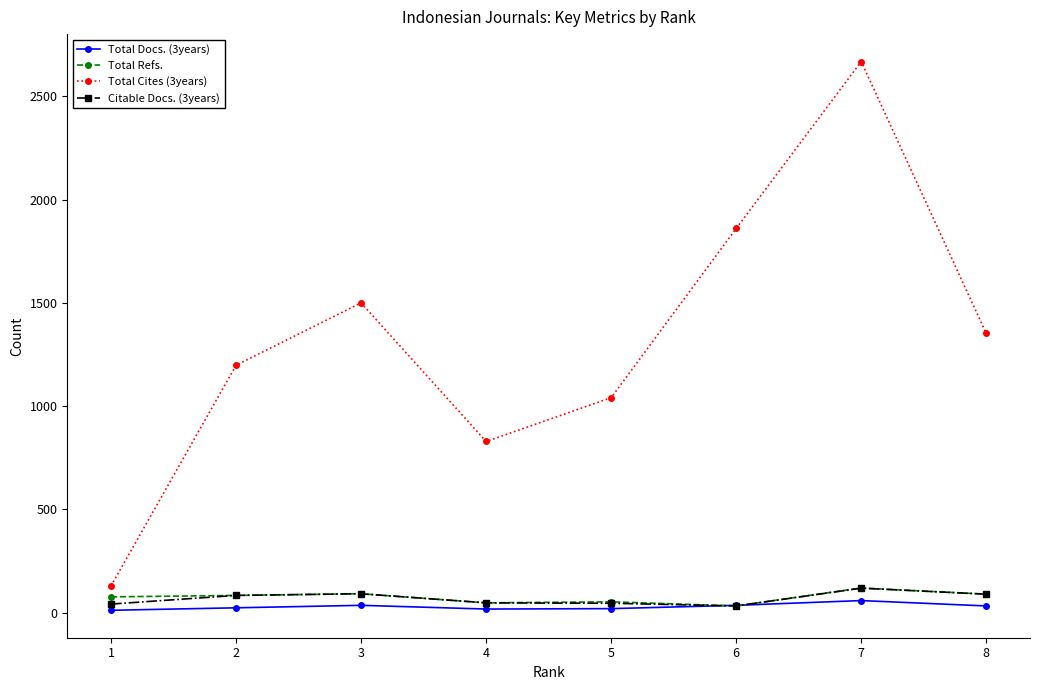

True or false: Citable Docs. (3years) has more than 0 points higher than both neighbors.

True